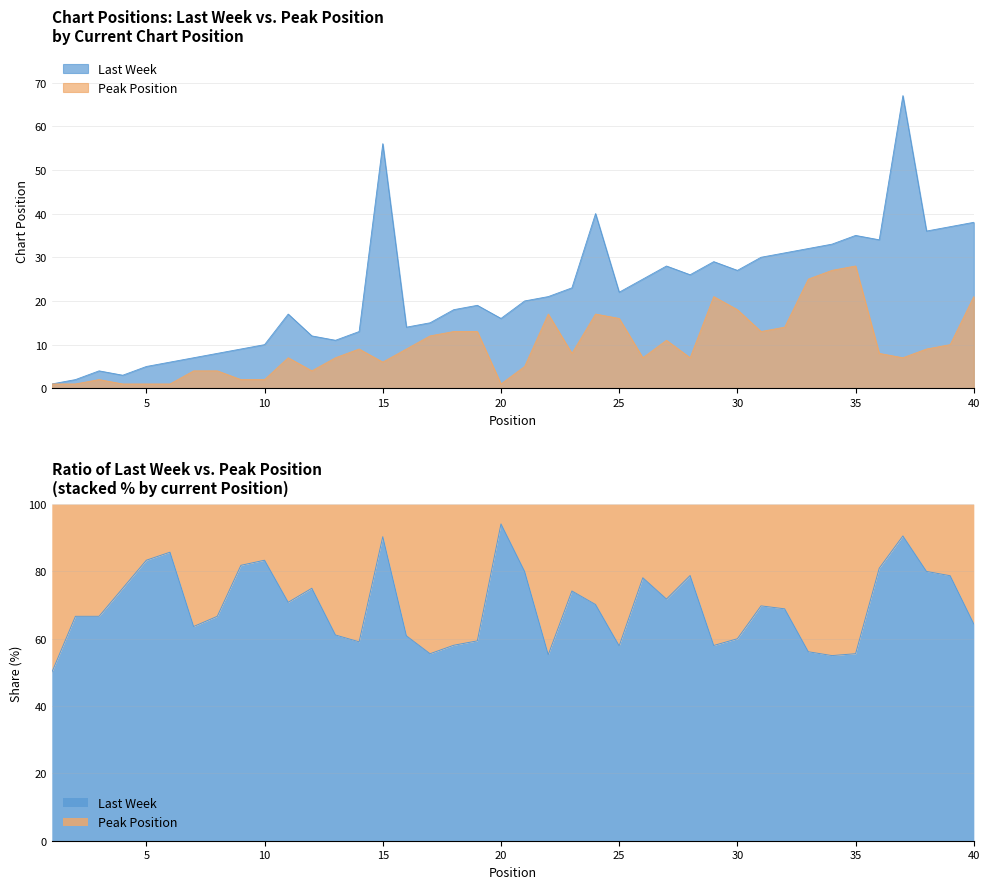

How many interior local peaks does the Last Week series have?

9